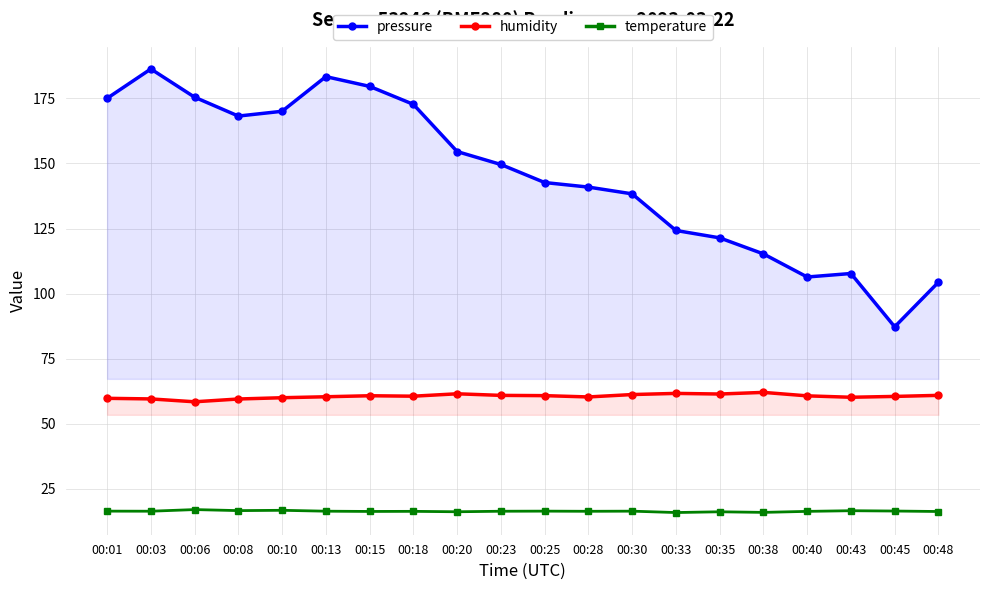

How many categories are shown in the chart?

20